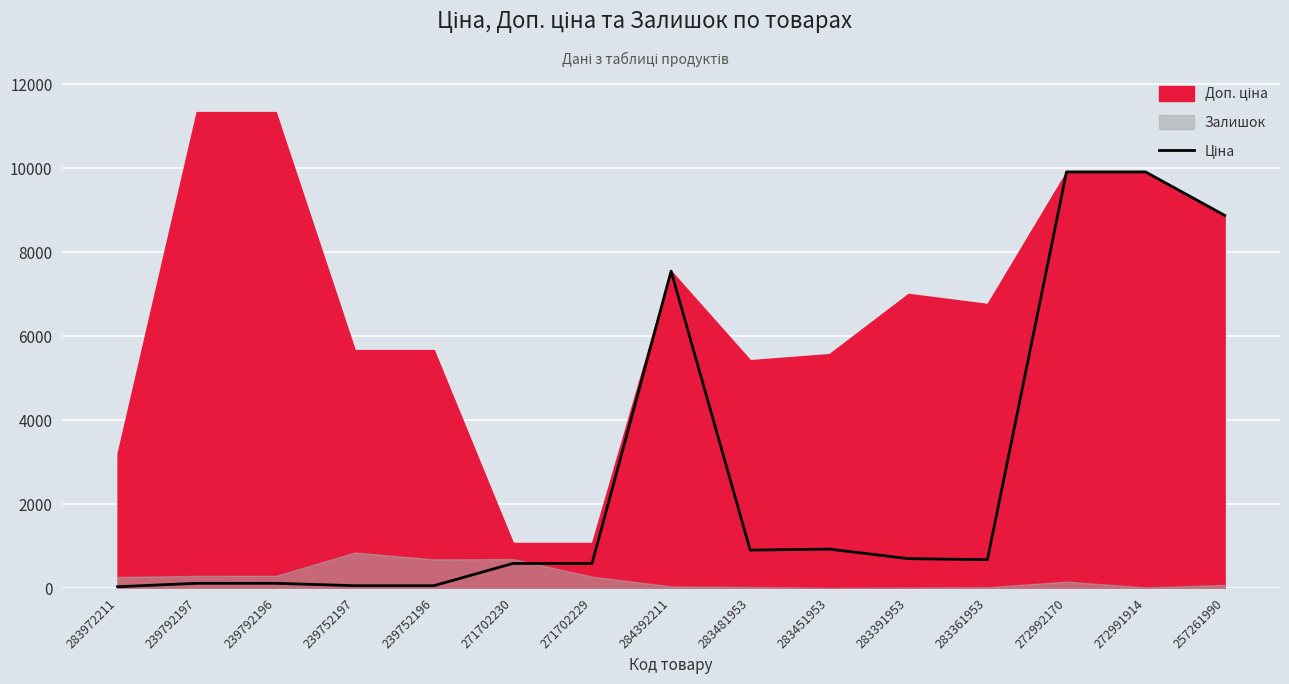

Reading left to right, extract all data points from this chart.

283972211=32.0	239792197=113.3	239792196=113.3	239752197=56.7	239752196=56.7	271702230=586.0	271702229=586.0	284392211=7545.9	283481953=904.3	283451953=928.3	283391953=700.4	283361953=676.4	272992170=9908.5	272991914=9908.5	257261990=8874.6